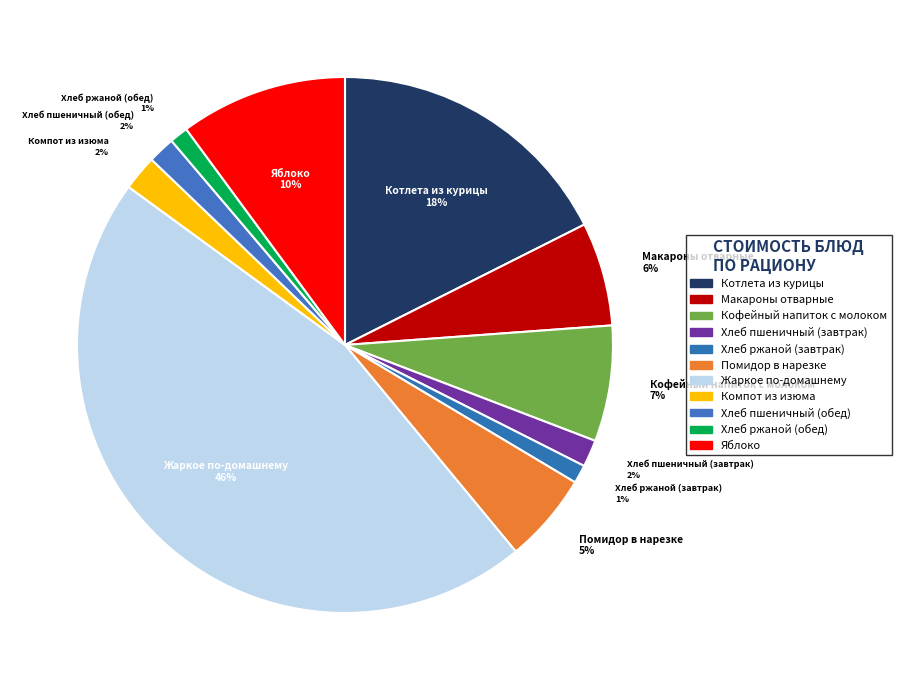

Rank the categories by value from lowest to highest.

Хлеб ржаной (завтрак), Хлеб ржаной (обед), Хлеб пшеничный (завтрак), Хлеб пшеничный (обед), Компот из изюма, Помидор в нарезке, Макароны отварные, Кофейный напиток с молоком, Яблоко, Котлета из курицы, Жаркое по-домашнему